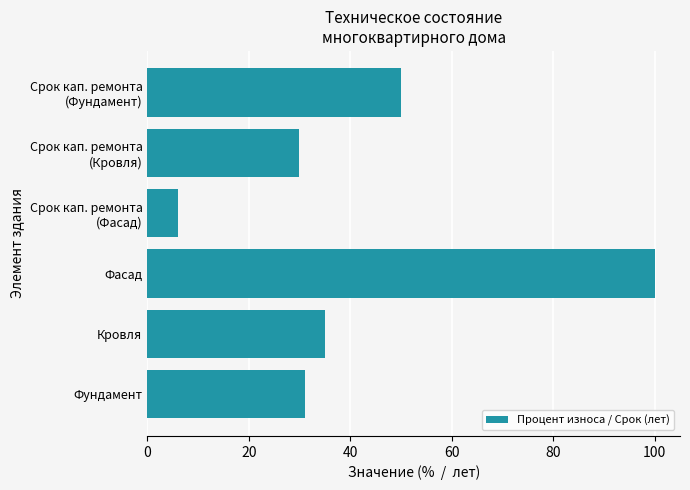

Reading top to bottom, list all the values displayed in this chart.

50	30	6	100	35	31